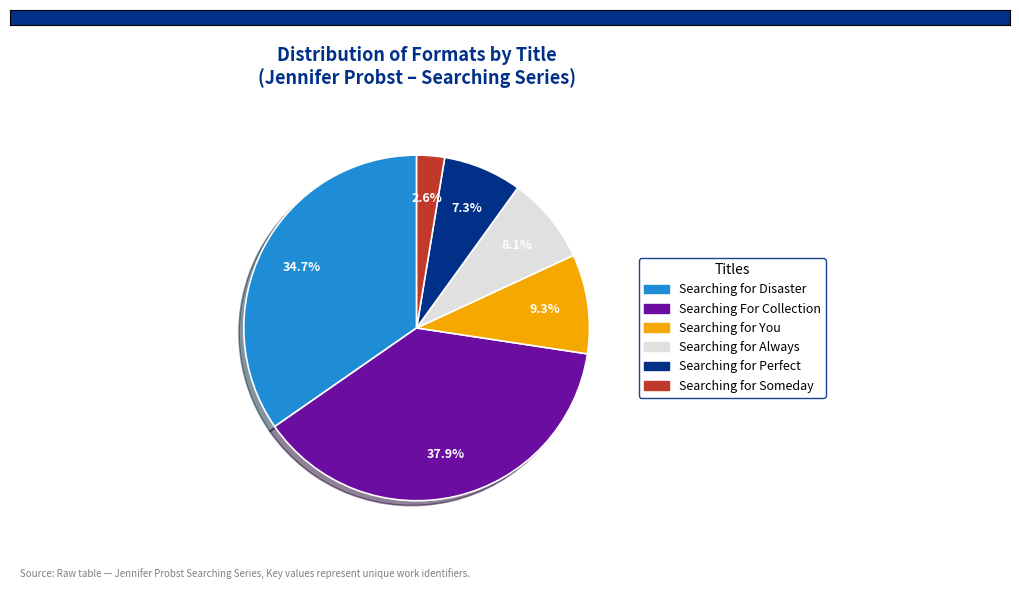

Rank the categories by value from lowest to highest.

Searching for Someday, Searching for Perfect, Searching for Always, Searching for You, Searching for Disaster, Searching For Collection